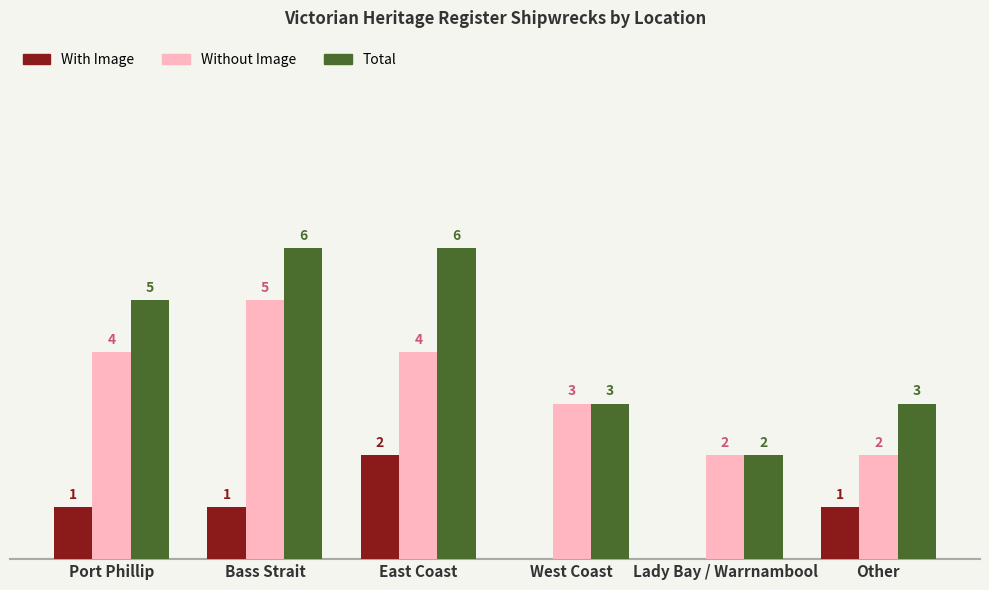

Which series has the largest total across all categories?

Total